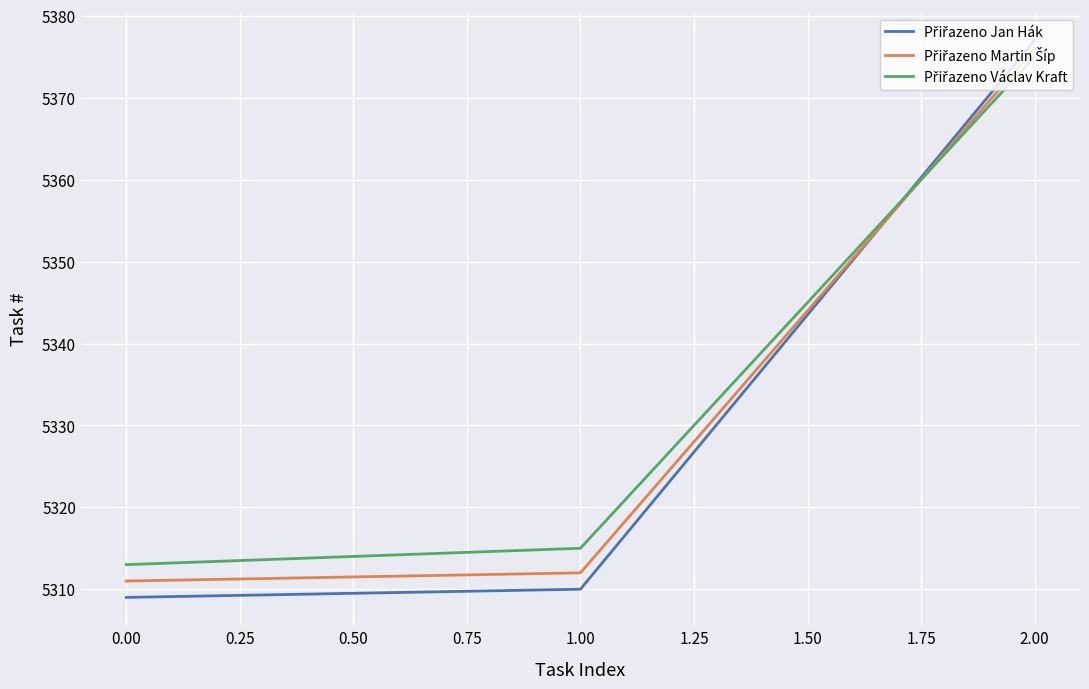

At which category is the sum across all series the highest?

2.00